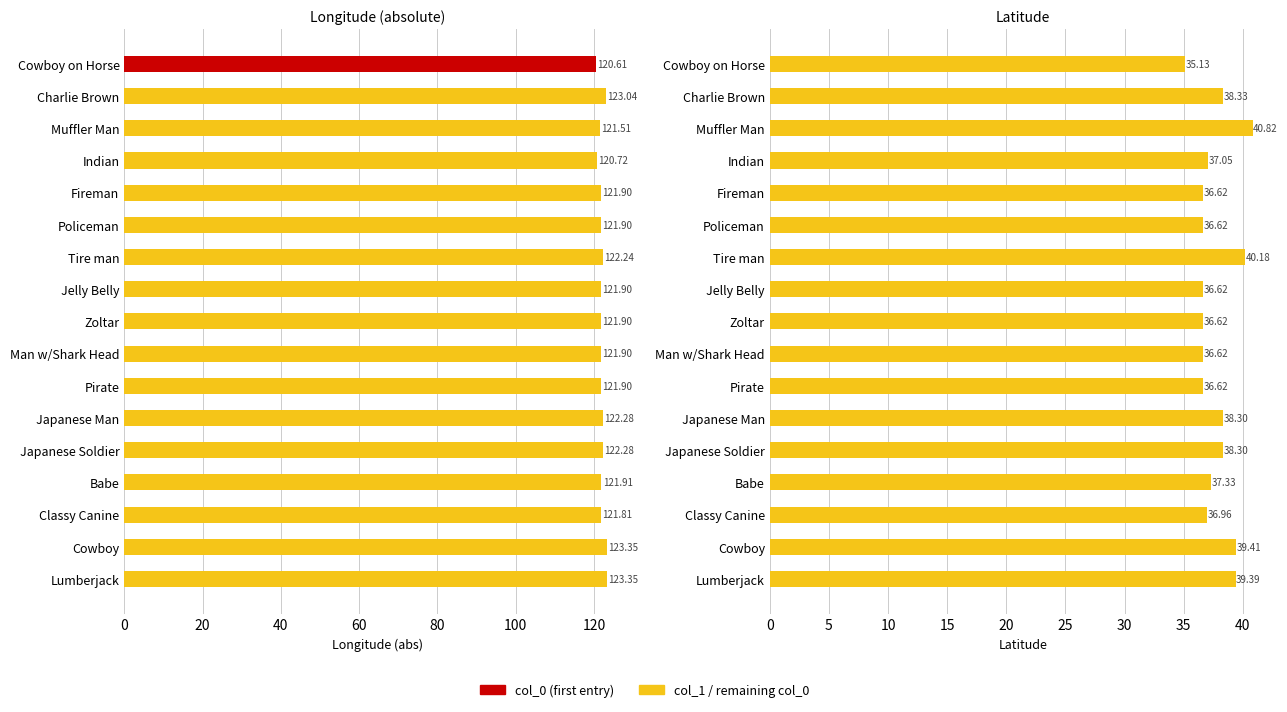

What is the maximum value shown in the chart?

123.3